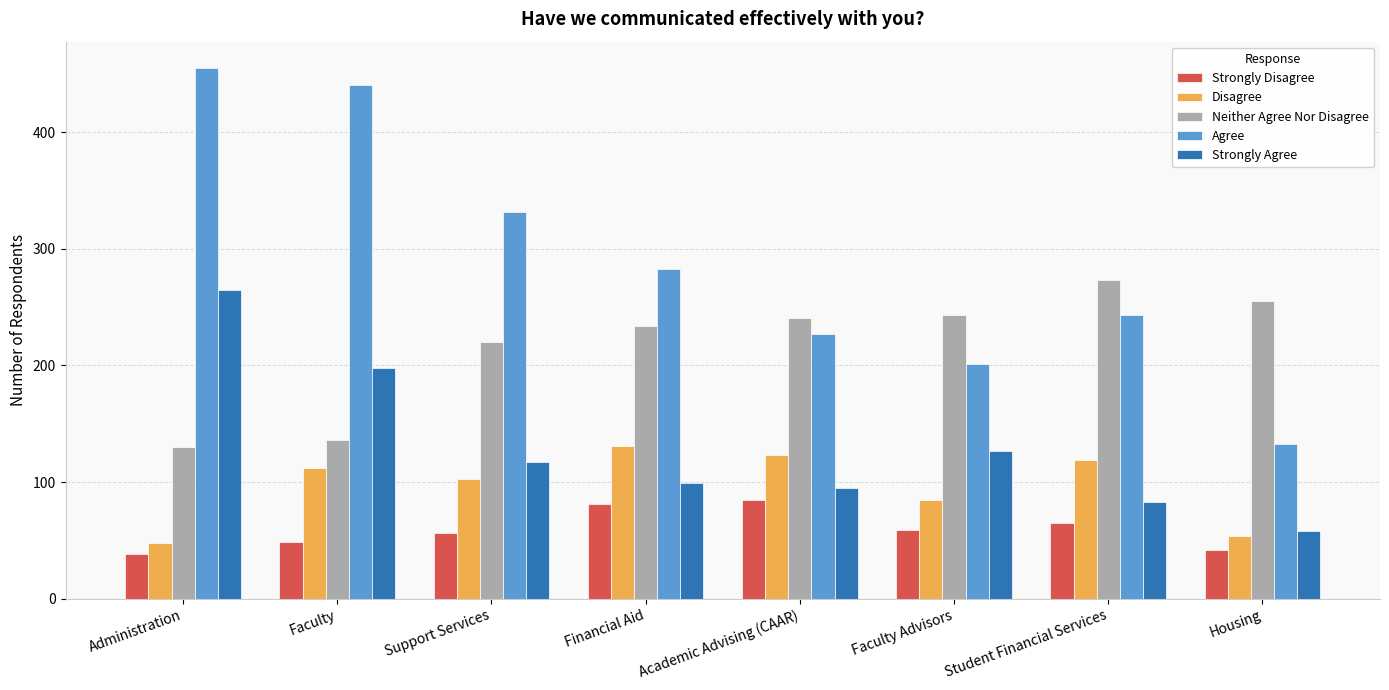

True or false: Strongly Agree has a value of 28 at Academic Advising (CAAR).

False